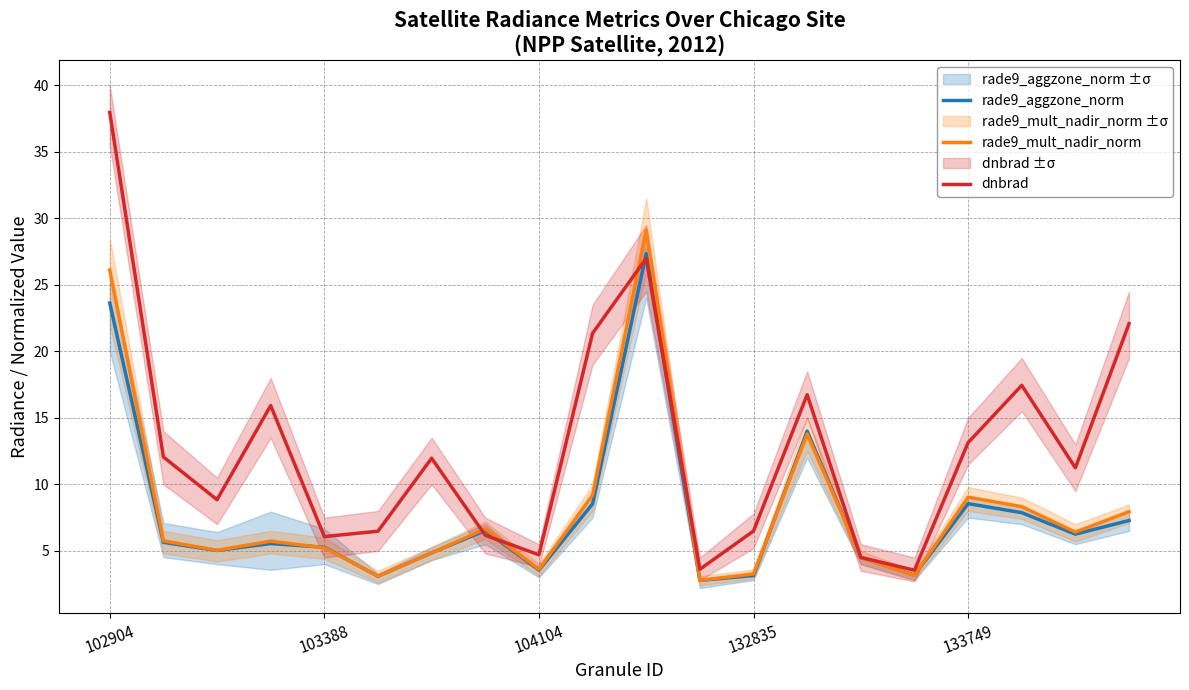

What is the difference between the maximum and second lowest values in the rade9_aggzone_norm series?

24.3